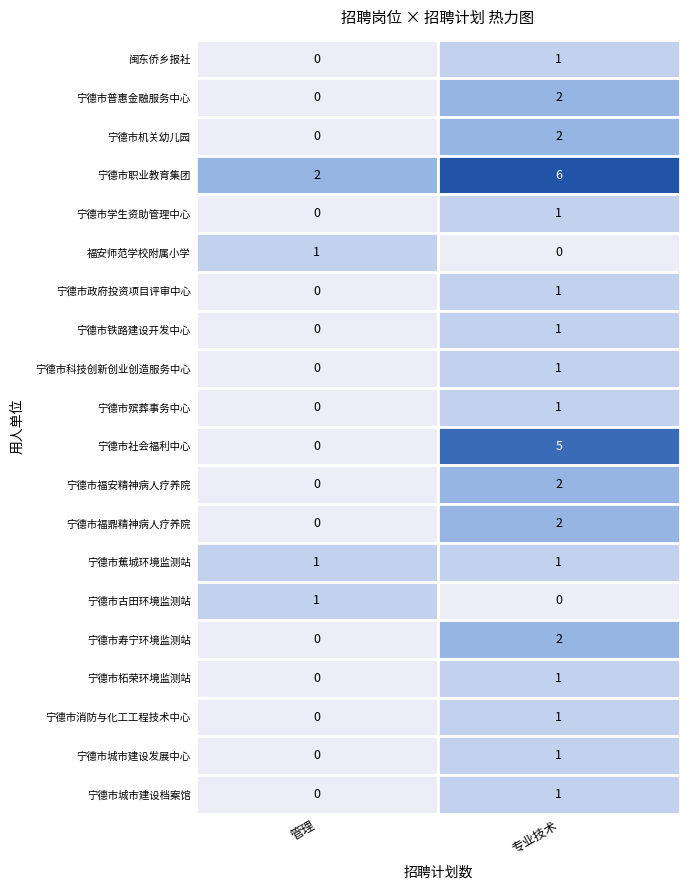

Which has a higher value, 7 or 6?

7